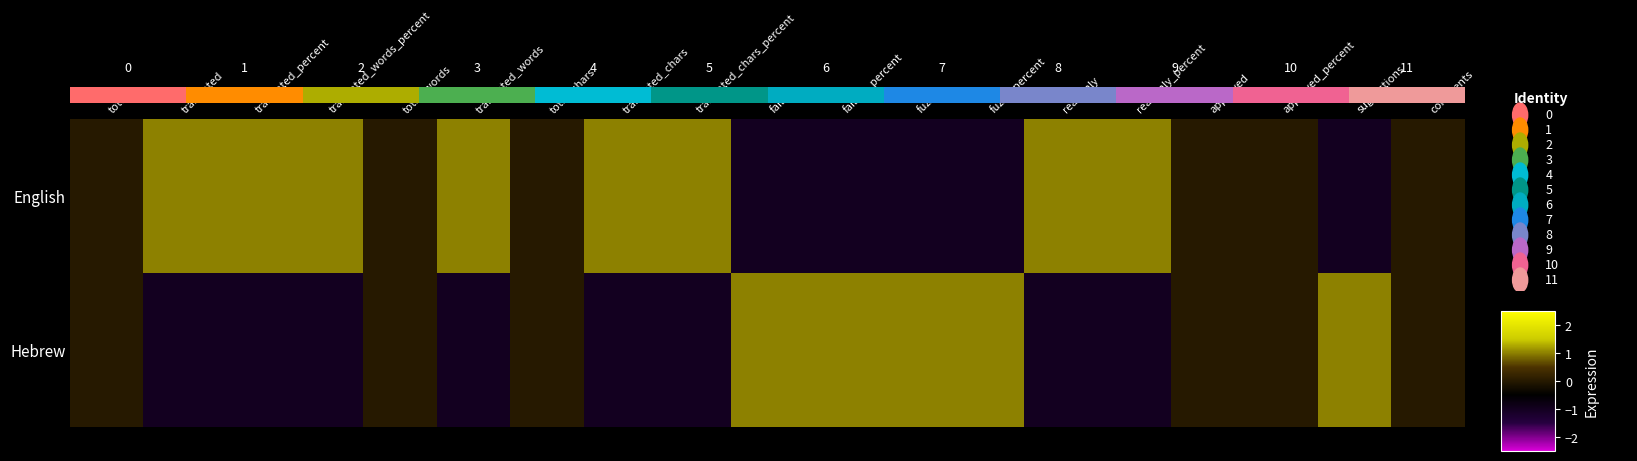

The English series shows 0.8 at approved. True or false?

False